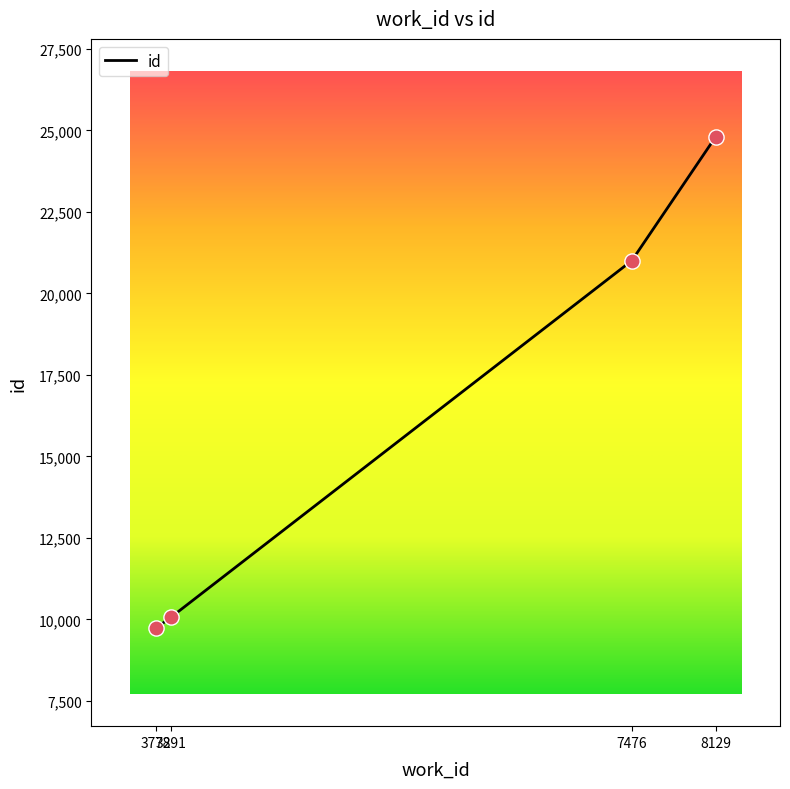

Between 3891 and 7476, which is larger?

7476